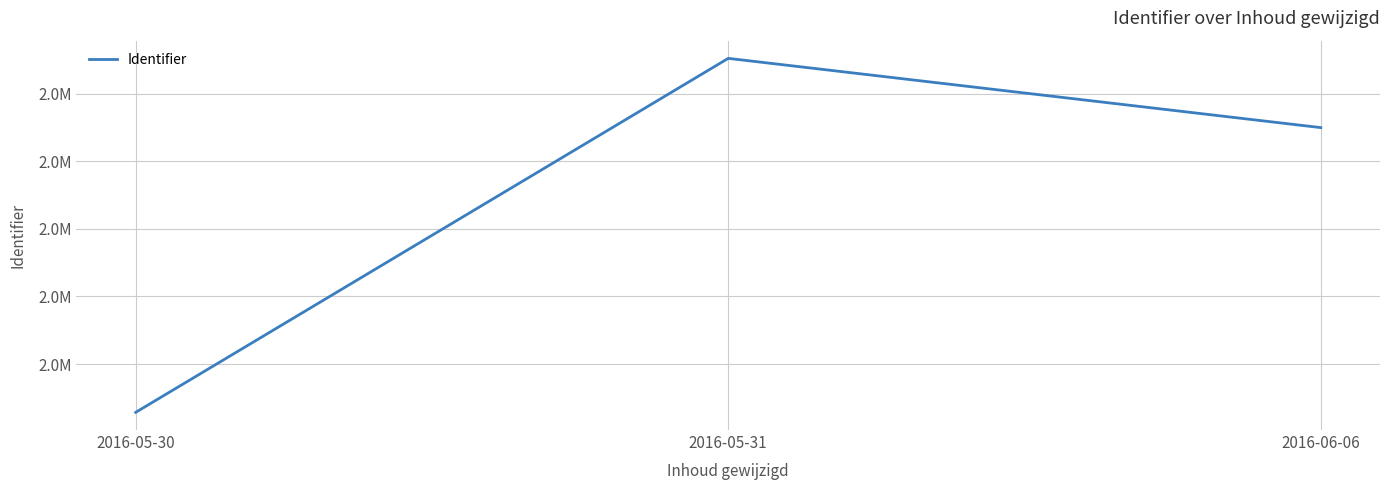

What is the label of the 3rd point from the left?

2016-06-06